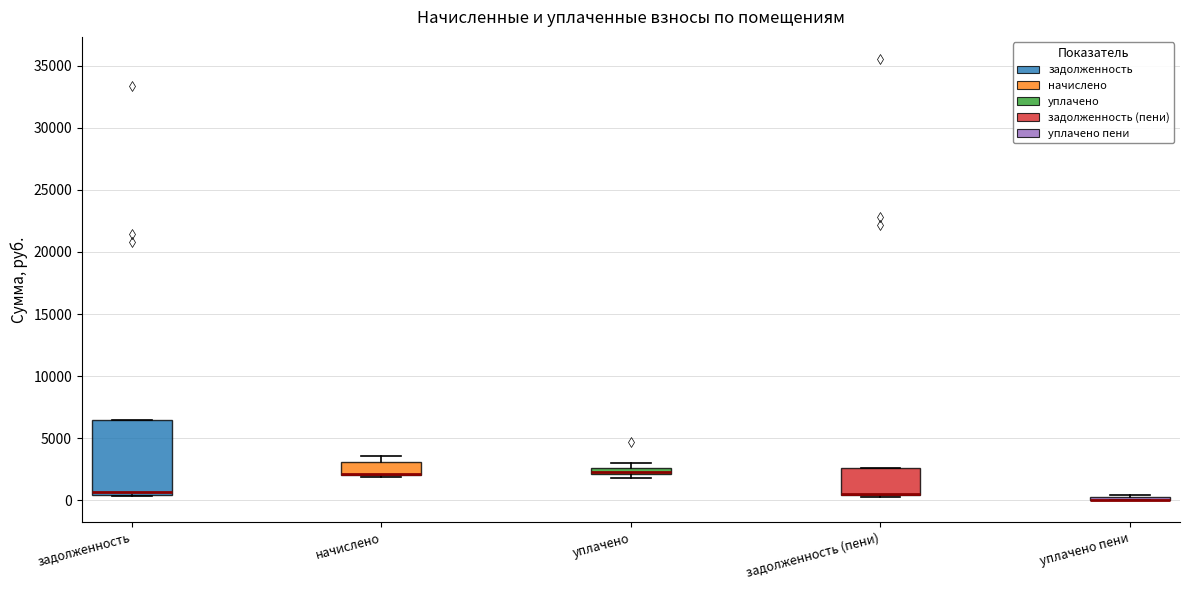

Where is the lower edge of the box for уплачено on the y-axis? The values are not printed on the chart, so give them approximately, as read against the axis.

2000